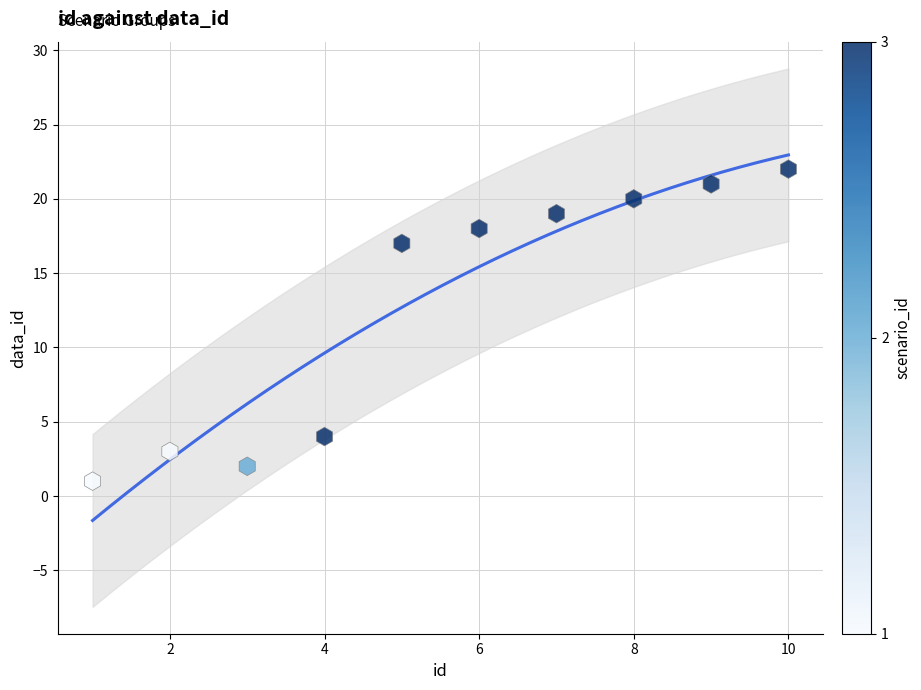

What Y value in the scatter plot is closest to 11?

17